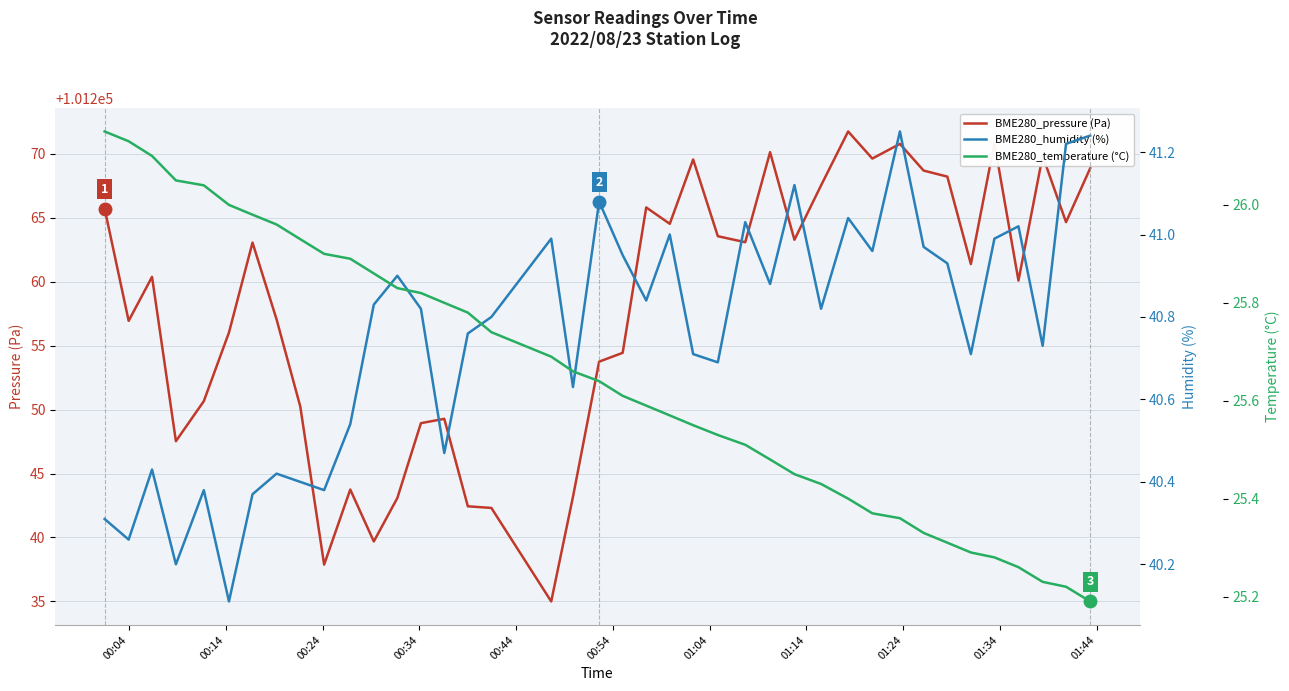

What is the average value of the BME280_pressure (Pa) series?

101257.8